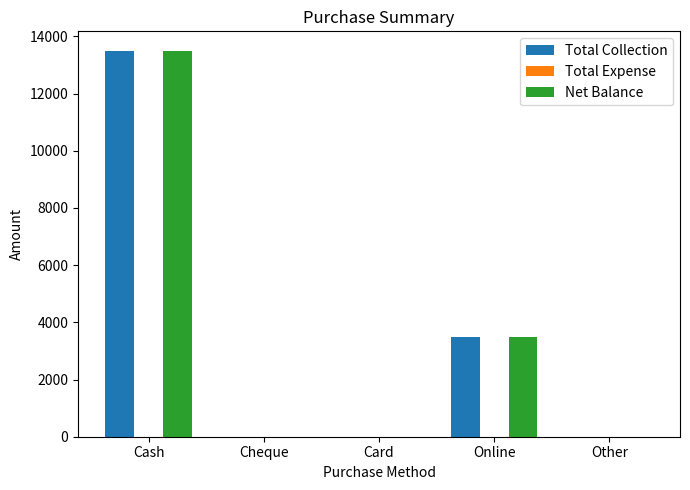

At which category is the sum across all series the highest?

Cash